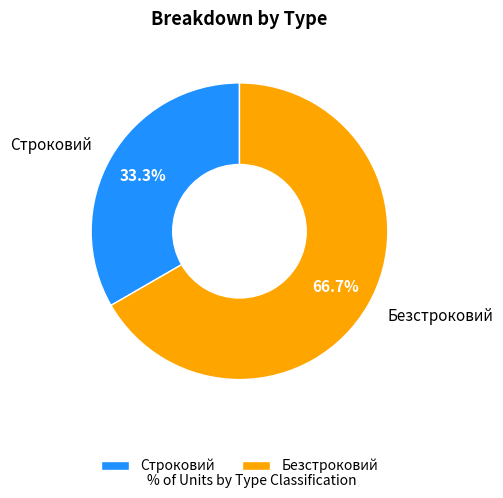

True or false: Безстроковий accounts for 52% of the total.

False